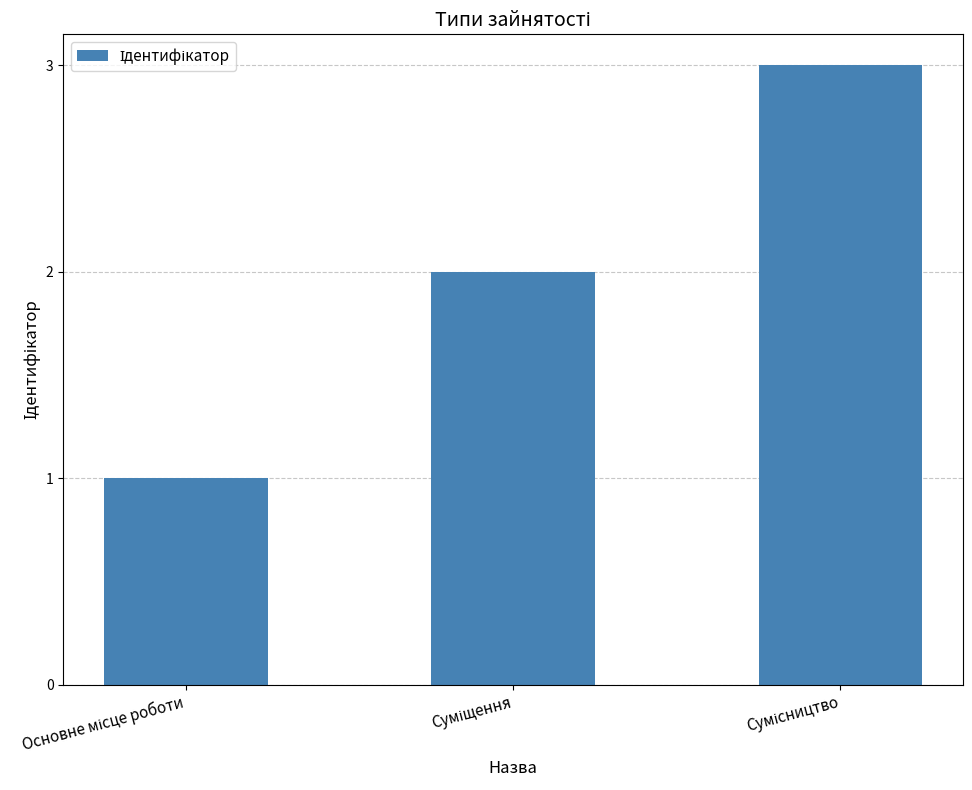

Count the values in the range 1 to 3.

3